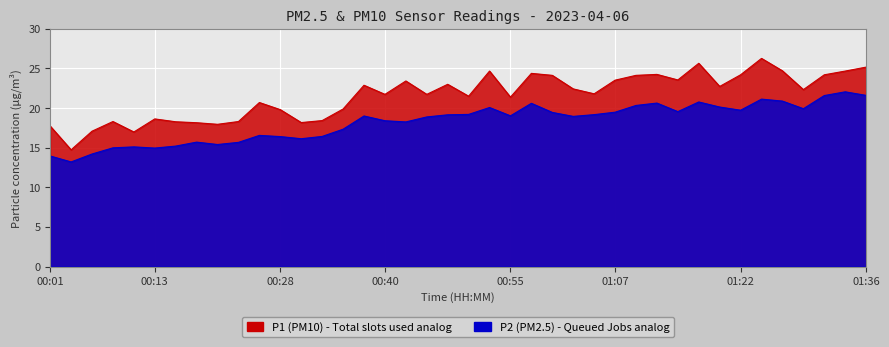

Count the number of data series in this chart.

2